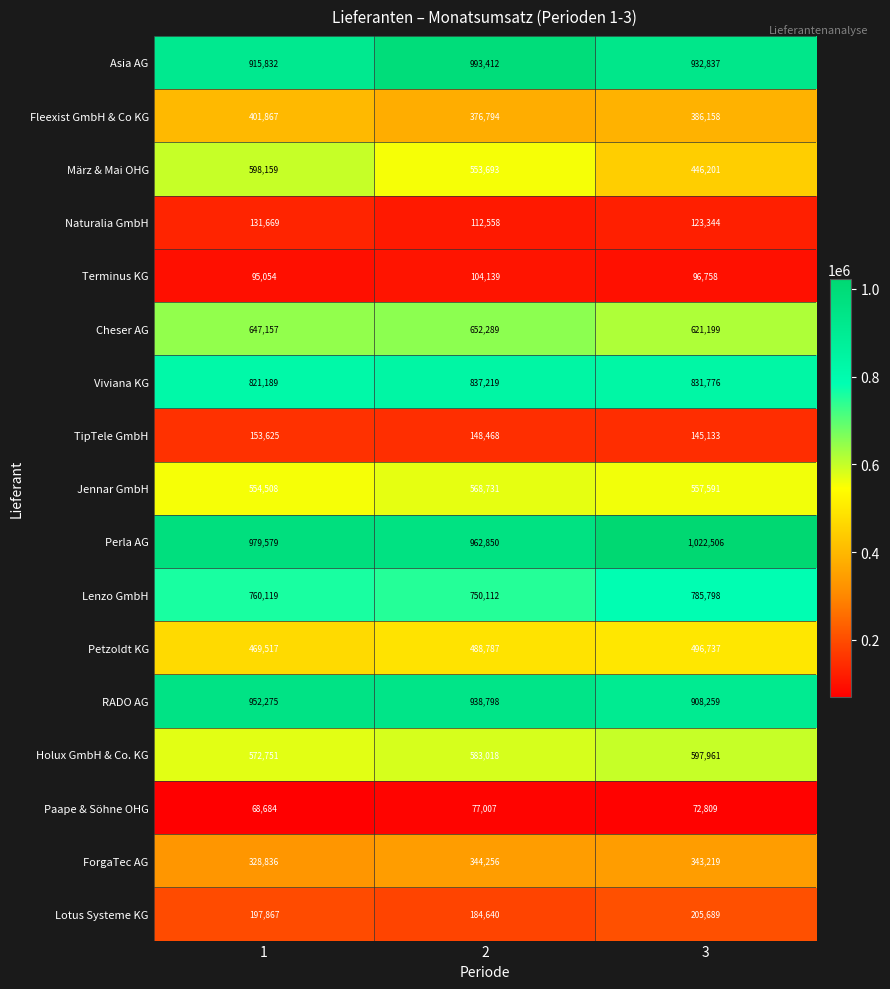

Is it true that TipTele GmbH equals 215836 at 2?

False